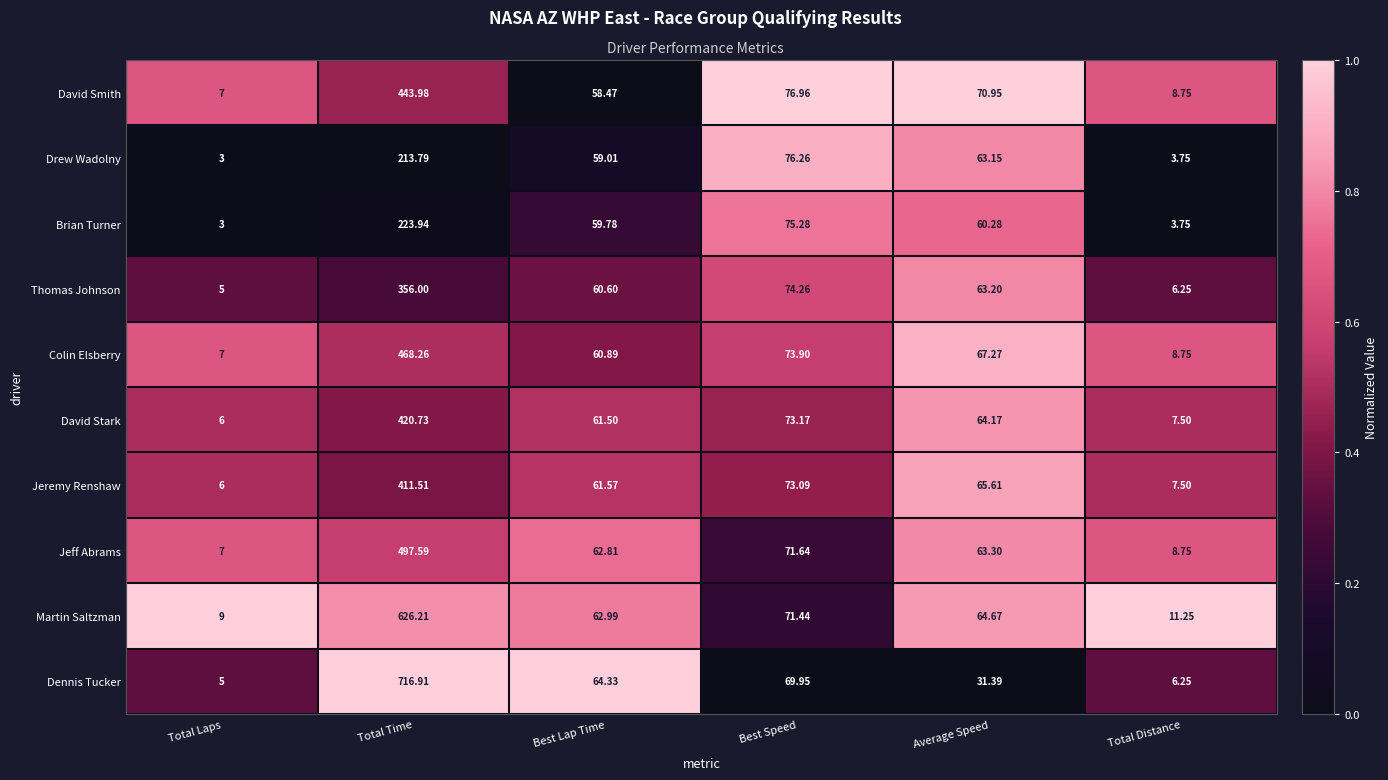

At which category is the sum across all series the highest?

Total Time